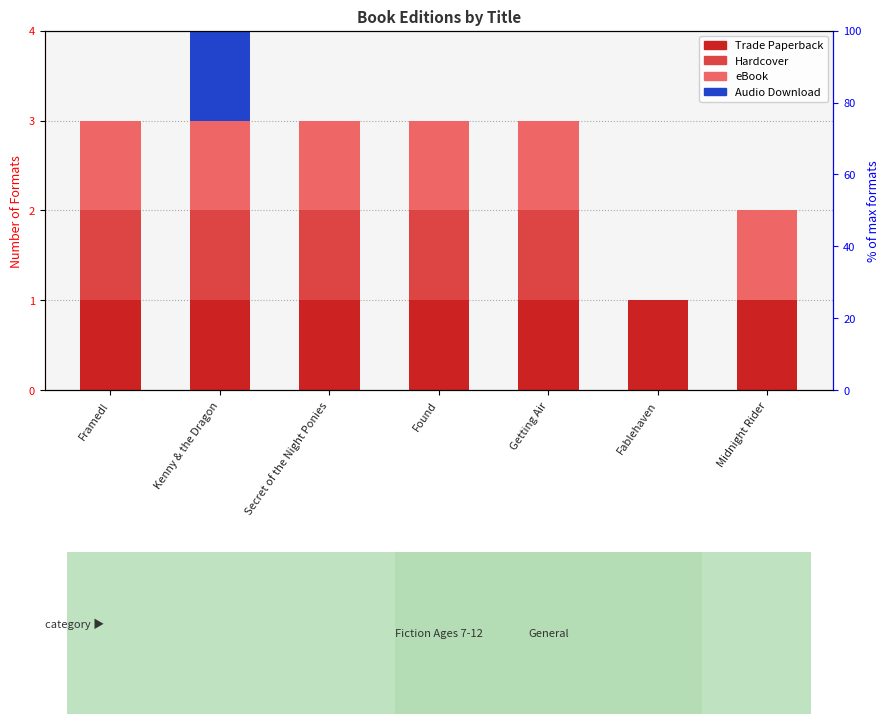

What is the label of the 4th bar from the left?

Found